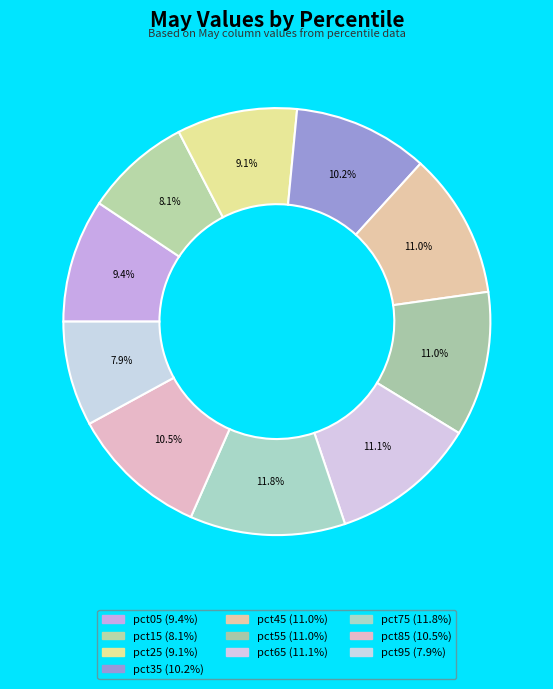

How much of the chart is everything except pct15?

91.9%